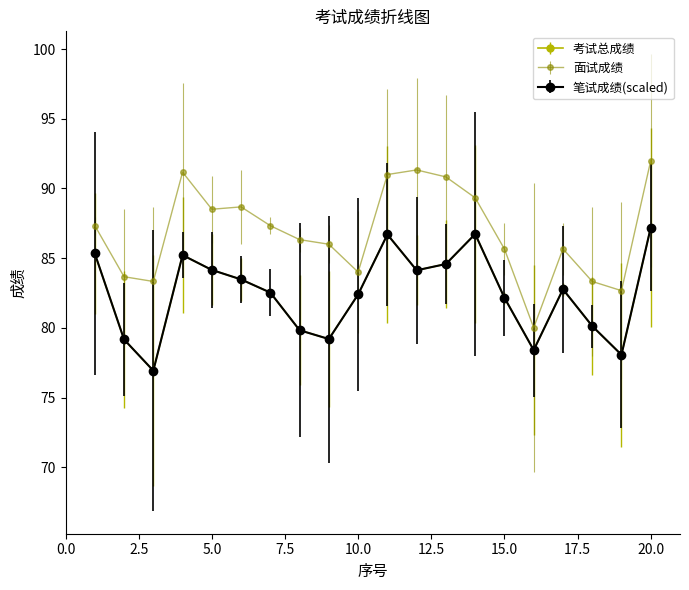

Is this an area chart (filled region under the line)?

No